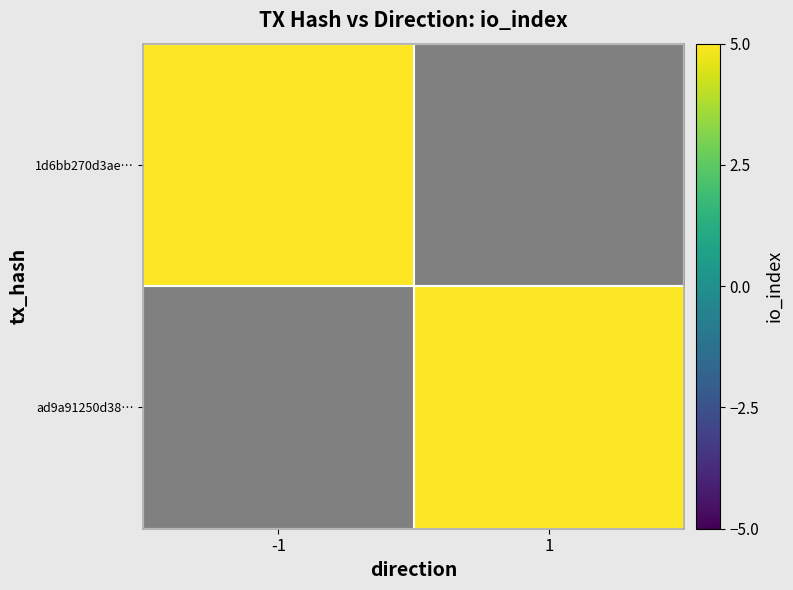

The value of 1d6bb270d3ae… at -1 is 51.0. True or false?

True